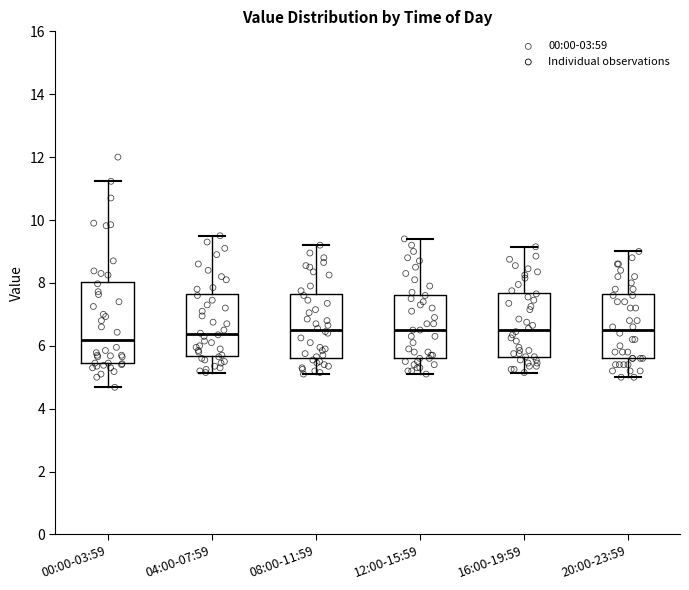

Where does the upper whisker of the box for 16:00-19:59 end on the y-axis? The values are not printed on the chart, so give them approximately, as read against the axis.

9.2